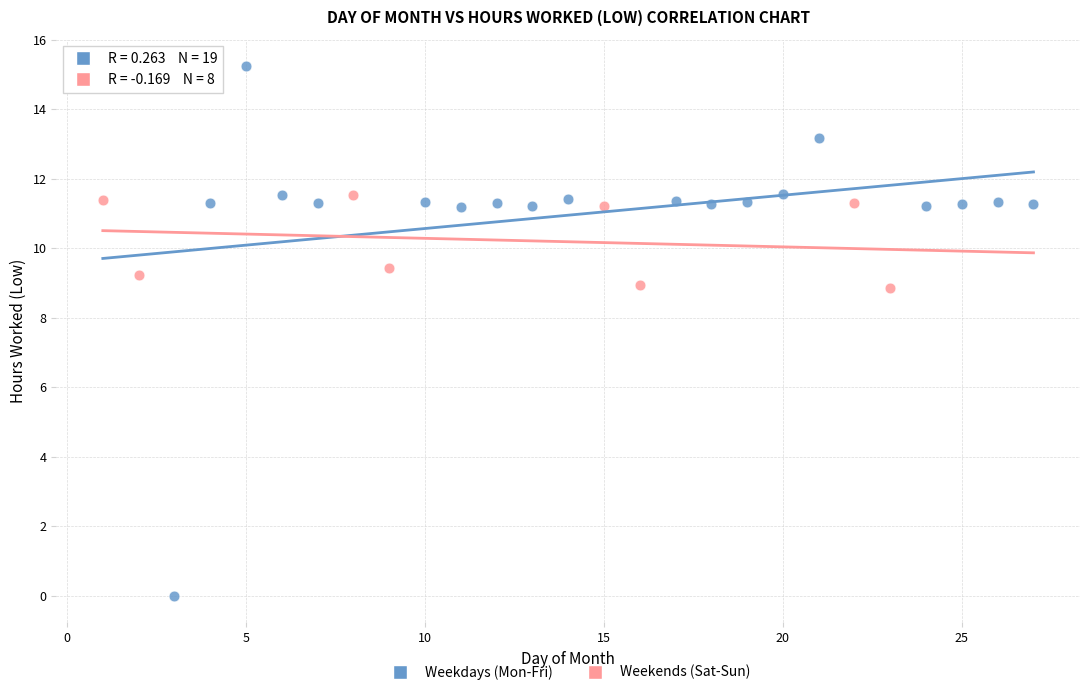

What are all the series names shown in the legend?

Weekdays (Mon-Fri), Weekends (Sat-Sun)